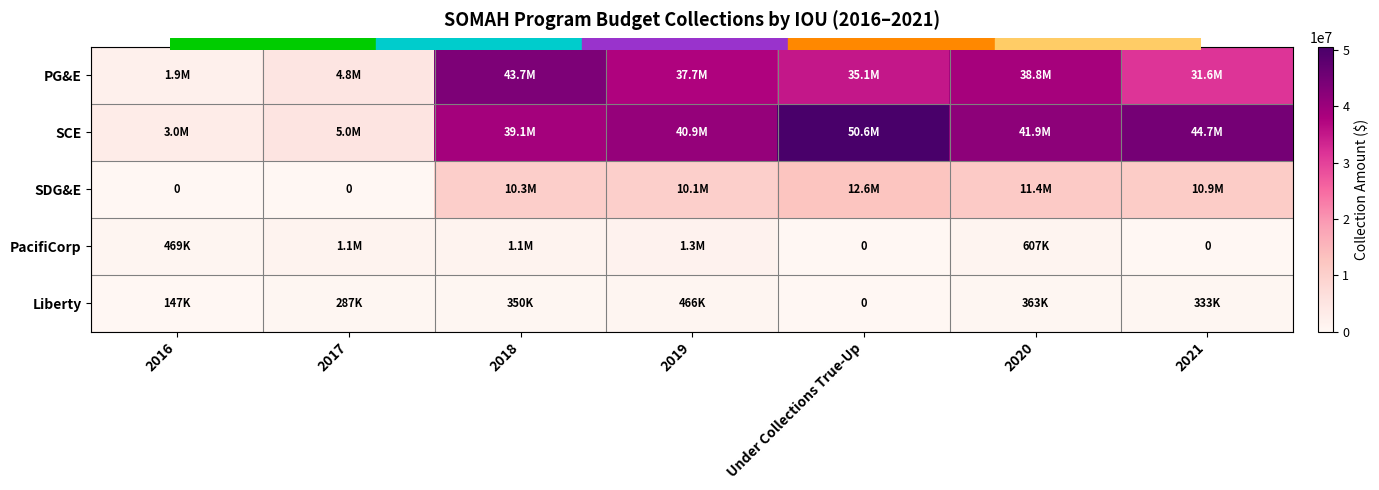

Which category has the lowest value across all series?

2016